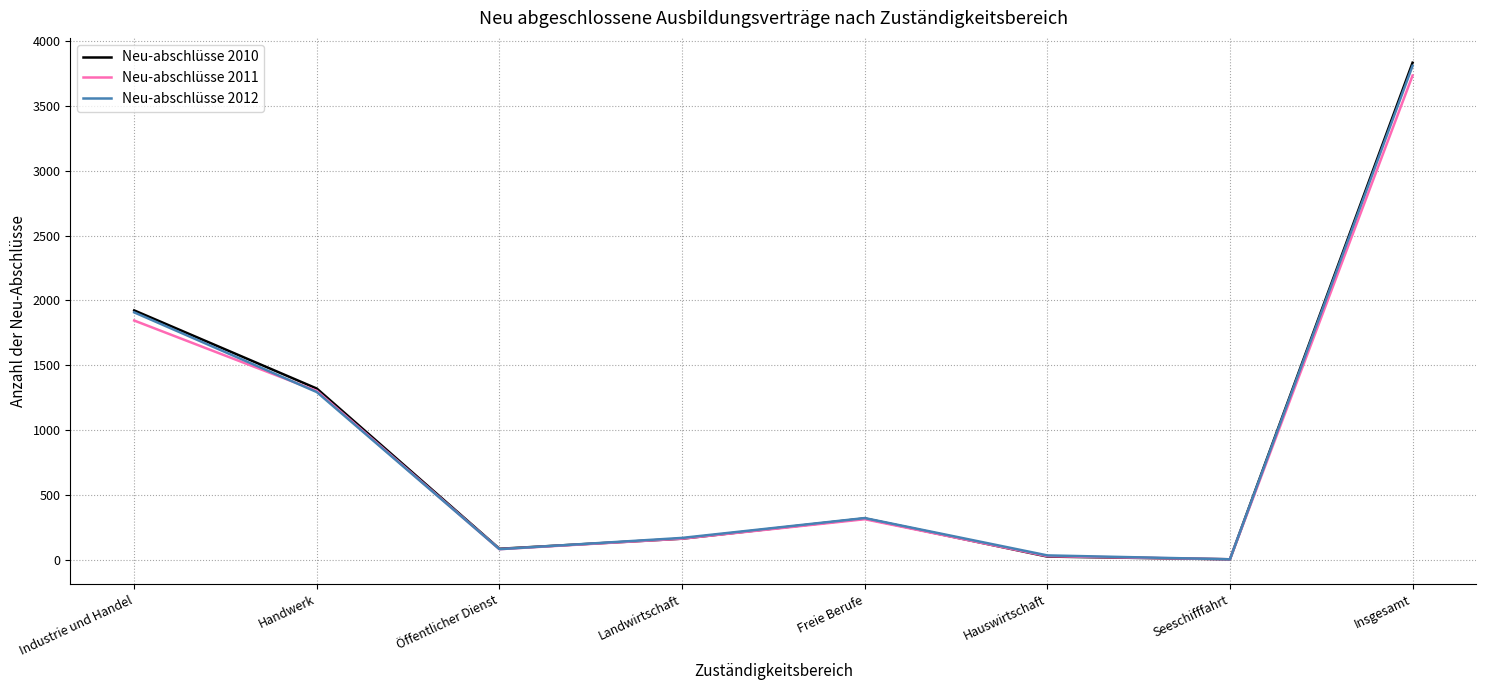

Which label corresponds to the largest value in the chart?

Insgesamt